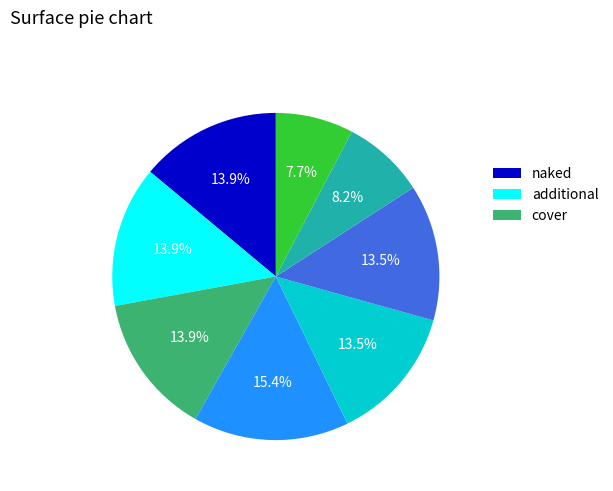

To the nearest percent, what is the difference between the largest and smallest slice percentages?

8%